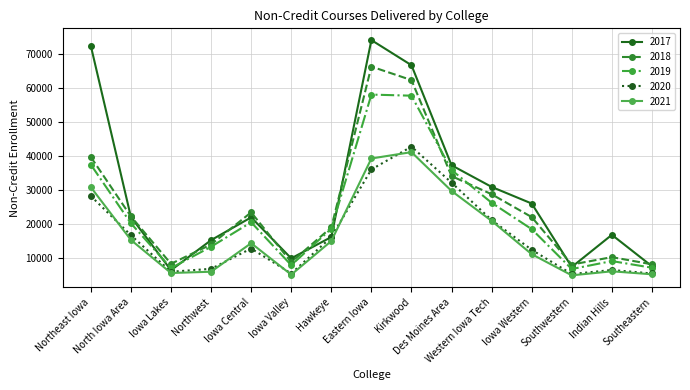

What is the approximate value of 2021 at Iowa Valley, to the nearest 100?

5200